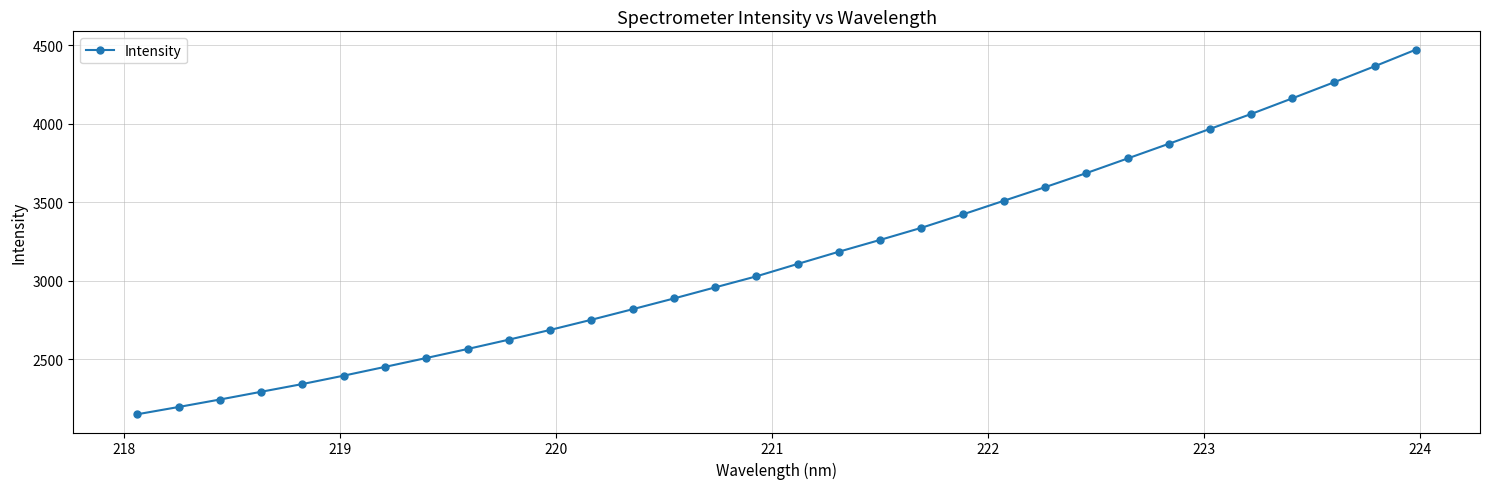

What is the minimum value shown in the chart?

2148.7